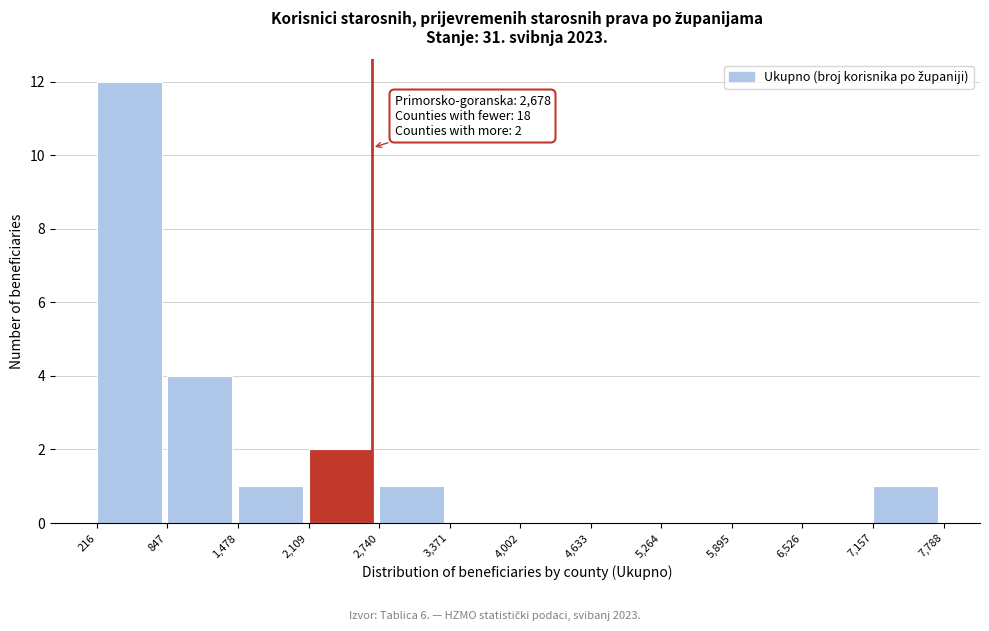

Which range on the x-axis has the tallest bar?

216 to 847